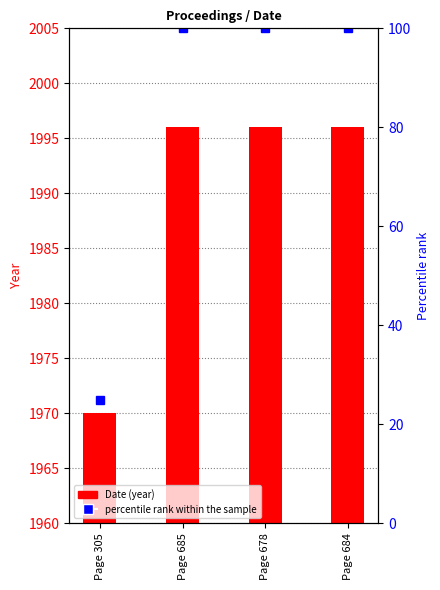

Is it true that the value at Page 678 is 772?

False